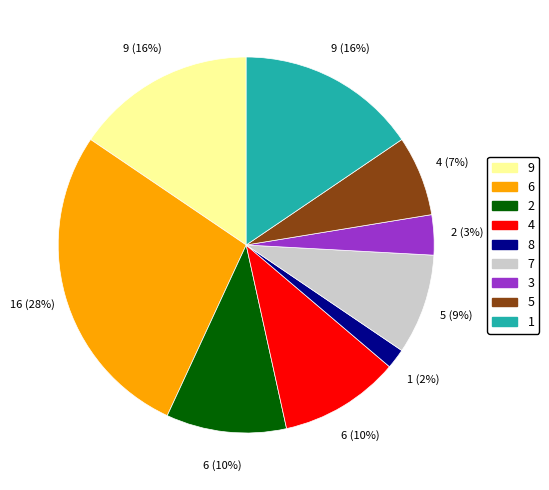

Which has a higher value, 5 or 3?

5